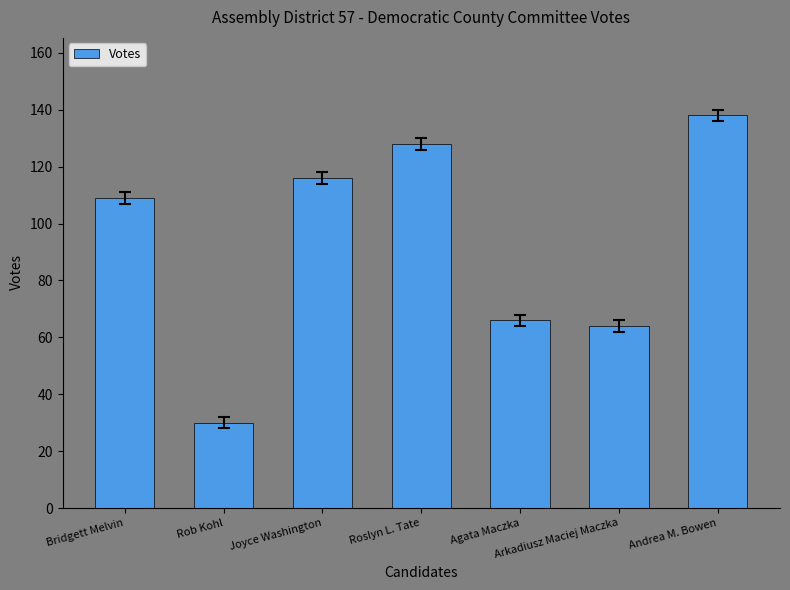

What is the label of the 4th bar from the left?

Roslyn L. Tate